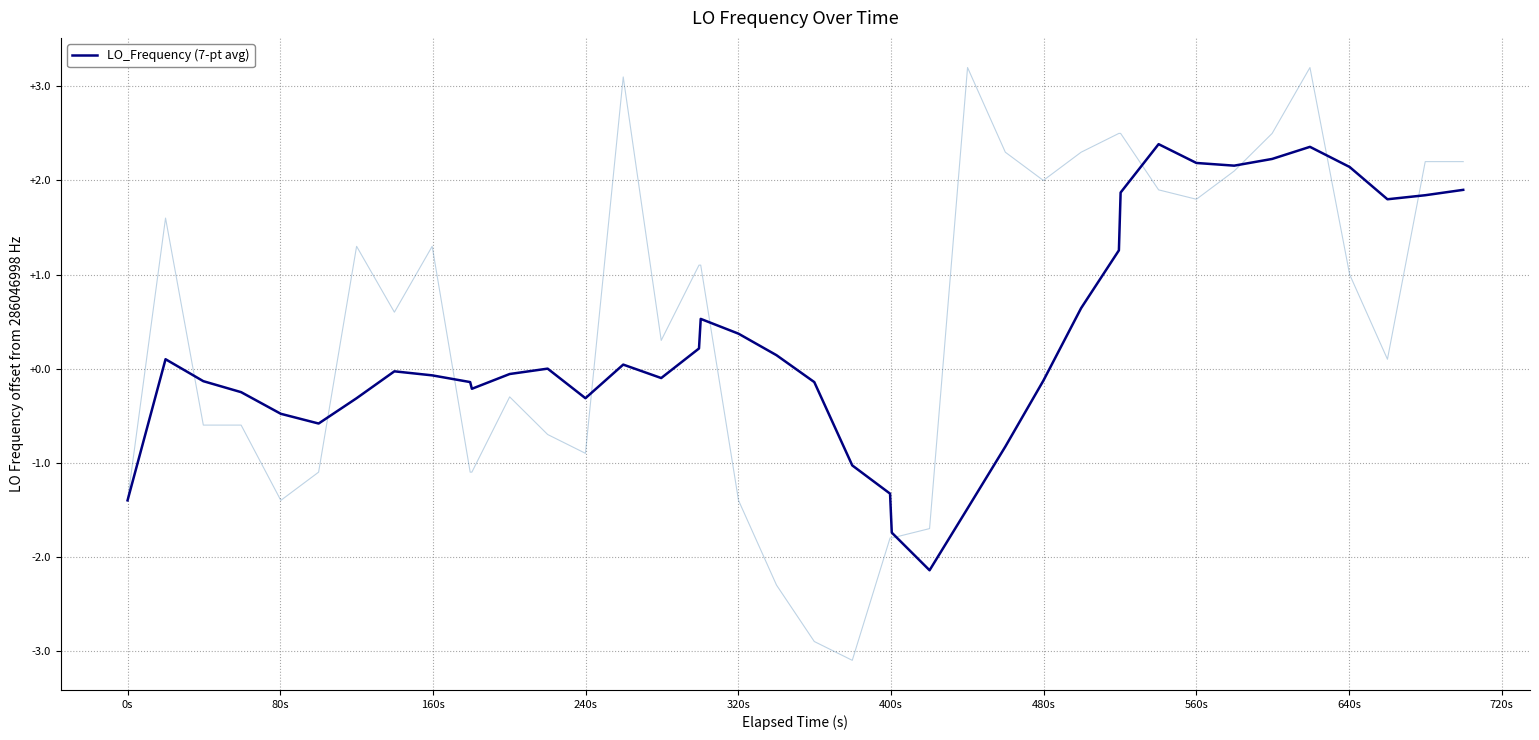

The LO_Frequency (7-pt avg) series shows 3.2 at 560s. True or false?

False